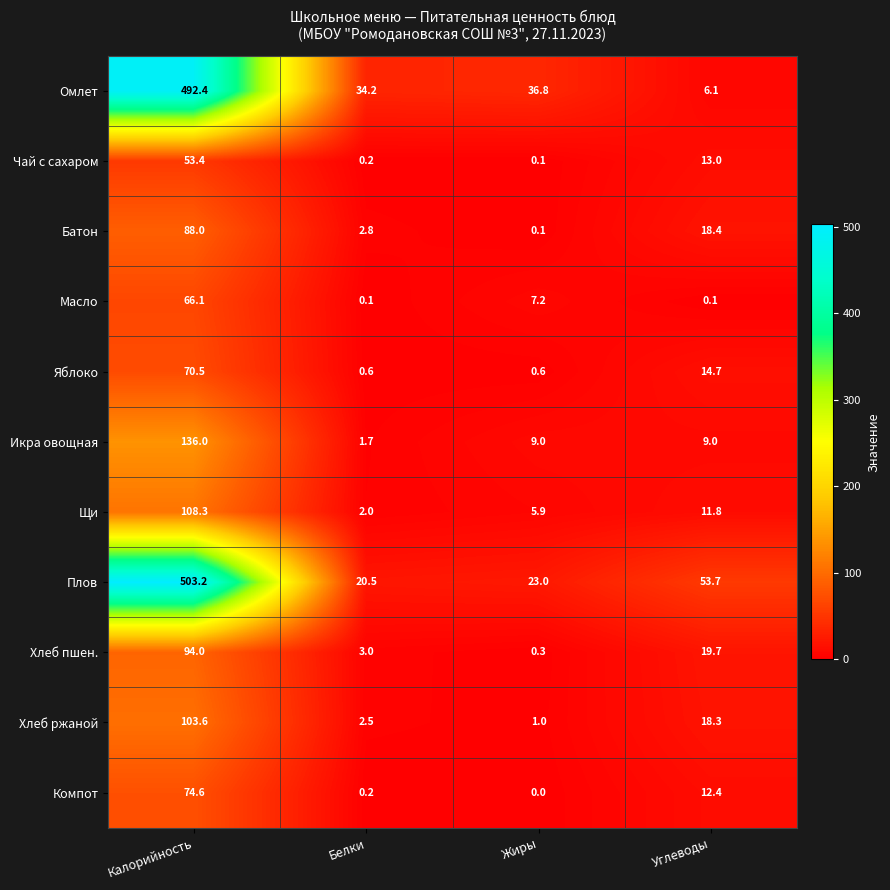

Between Белки and Углеводы, which series saw the biggest shift?

Плов